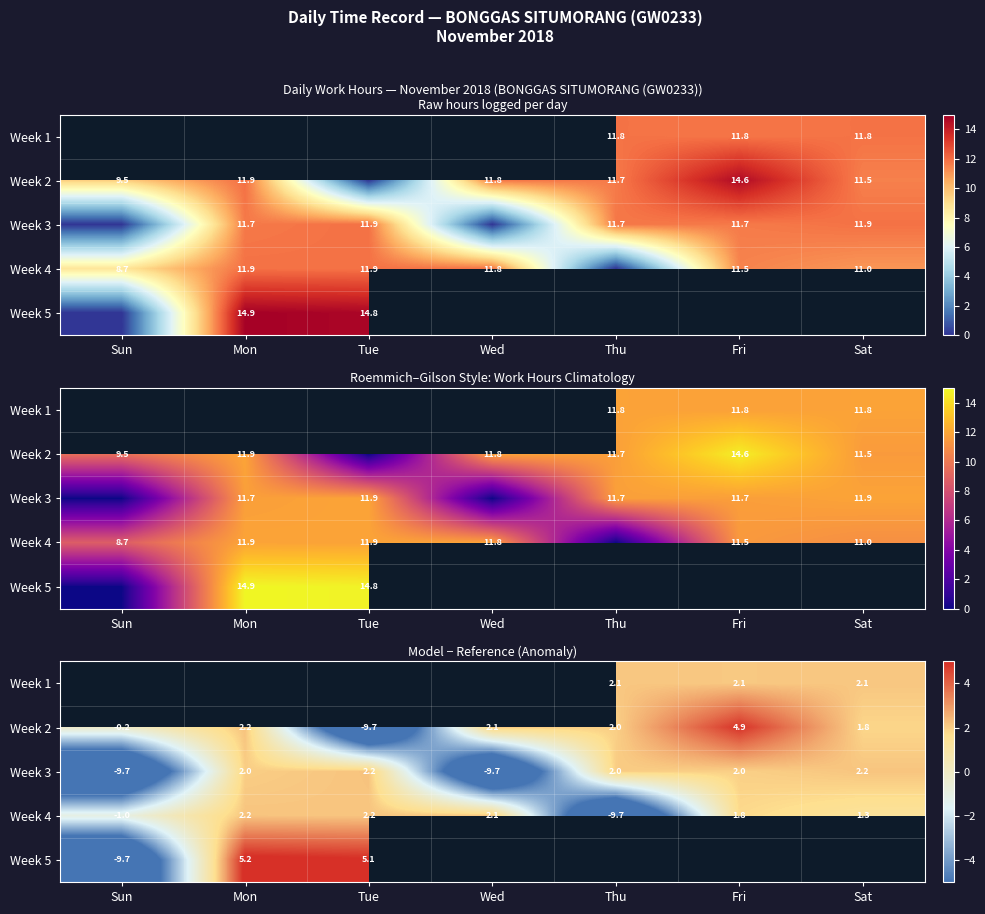

Rank the series by their average value, from highest to lowest.

Week 1, Week 2, Week 4, Week 5, Week 3